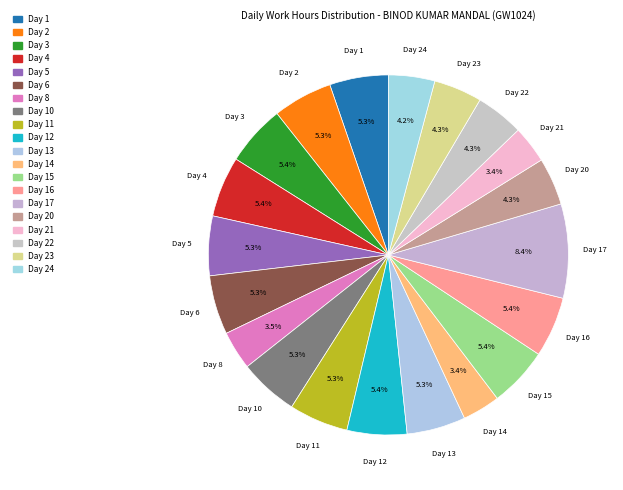

Rank the categories by value from lowest to highest.

Day 21, Day 14, Day 8, Day 24, Day 20, Day 22, Day 23, Day 1, Day 13, Day 6, Day 11, Day 10, Day 5, Day 2, Day 12, Day 15, Day 16, Day 4, Day 3, Day 17